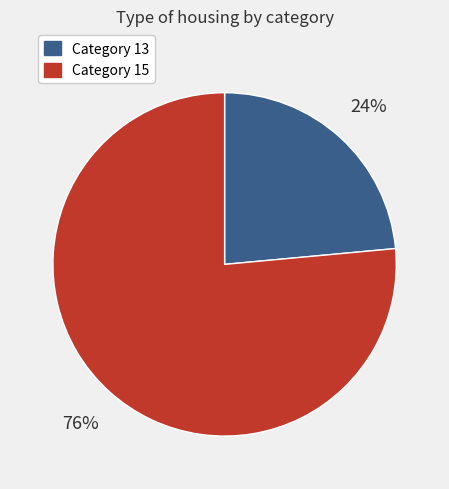

Which category accounts for the majority?

Category 15